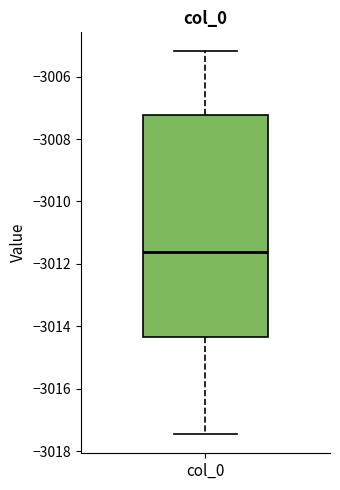

Transcribe this box plot: give where the median line is, the range the box spans, and where the two whiskers end, as read against the y-axis. The values are not printed on the chart, so give them approximately, as read against the axis.

median -3011.6, box -3014.4 to -3007.2, whiskers -3017.4 to -3005.2